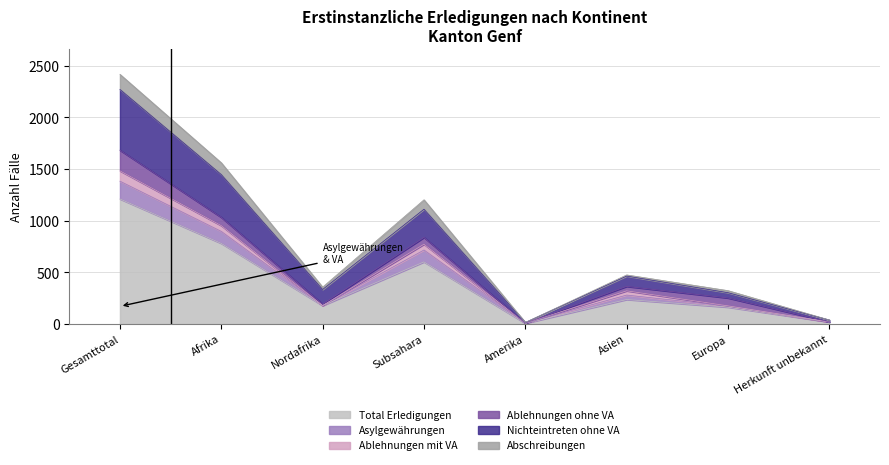

Where is the first local maximum for Asylgewährungen?

Subsahara